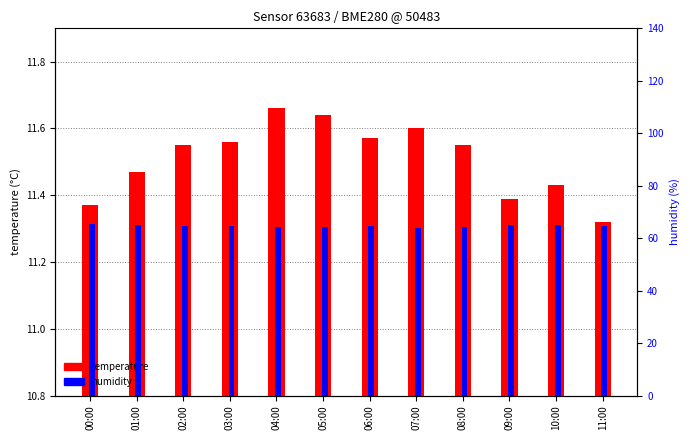

What is the label of the 5th bar from the left?

04:00